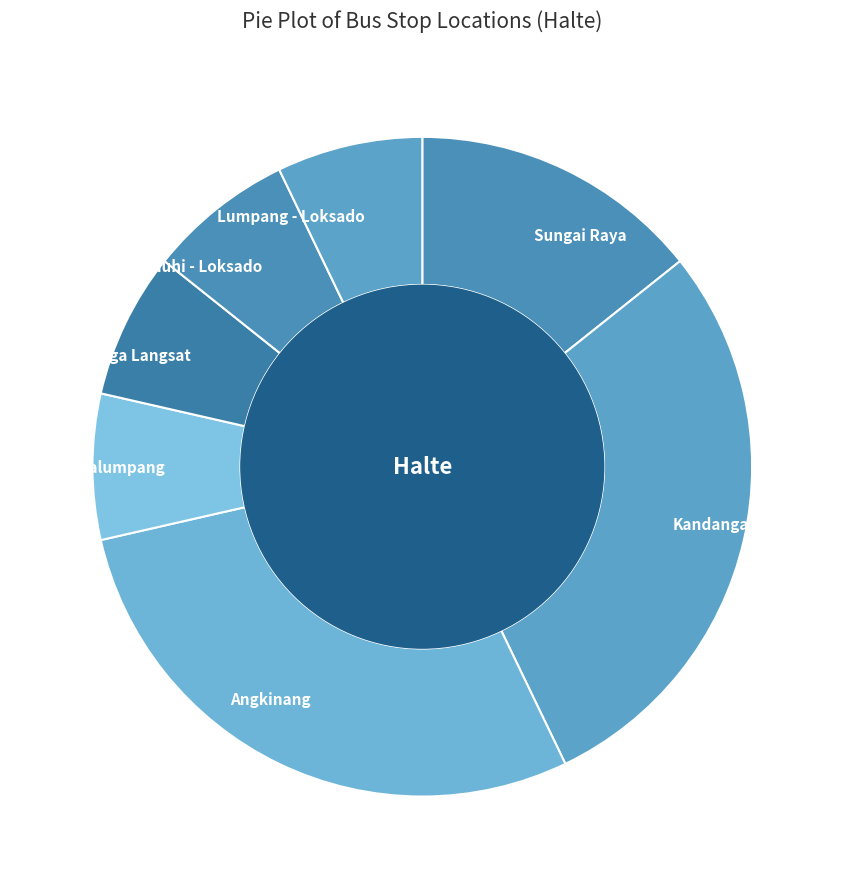

True or false: Kandangan accounts for 29% of the total.

True